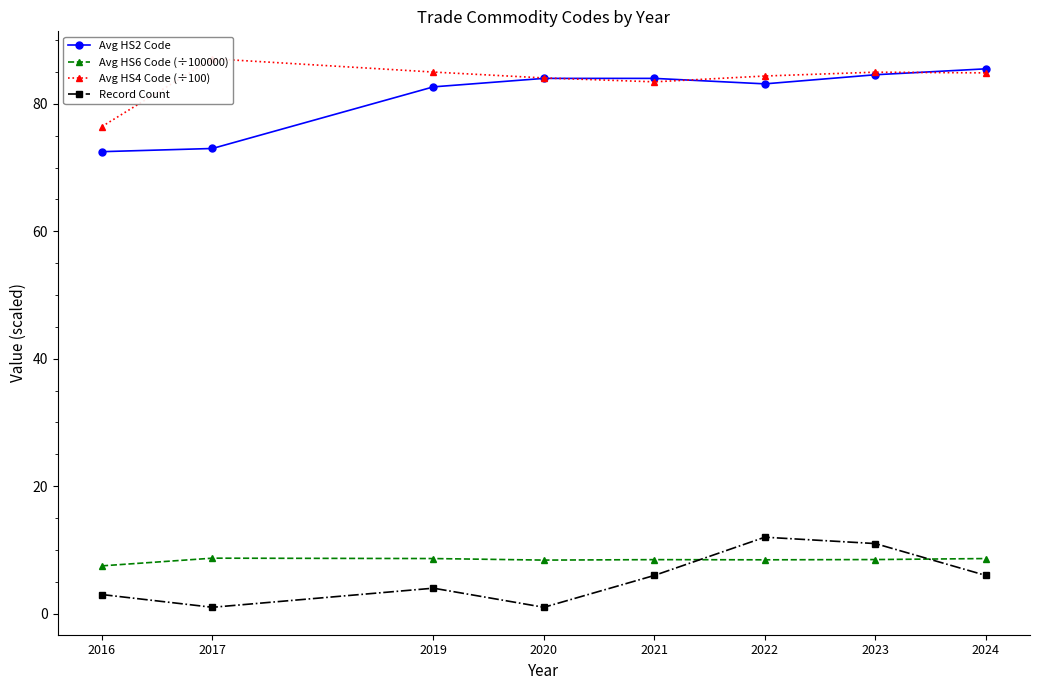

What is the value of the Record Count point at the 5th from the left?

6.0